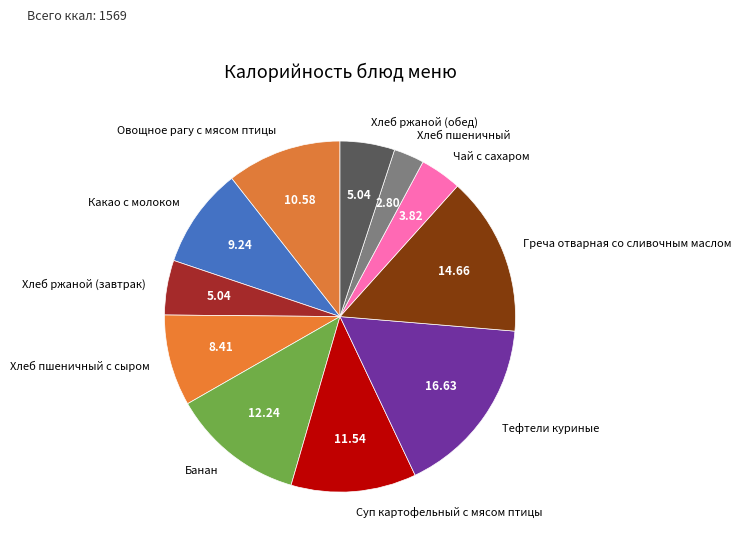

Does any single category account for the majority?

No